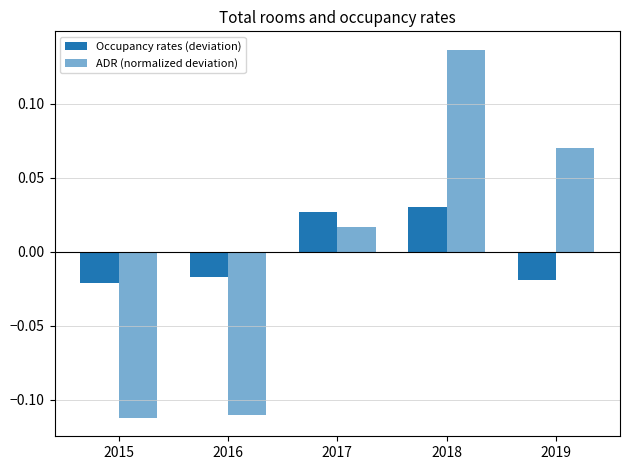

At which category is the sum across all series the highest?

2018